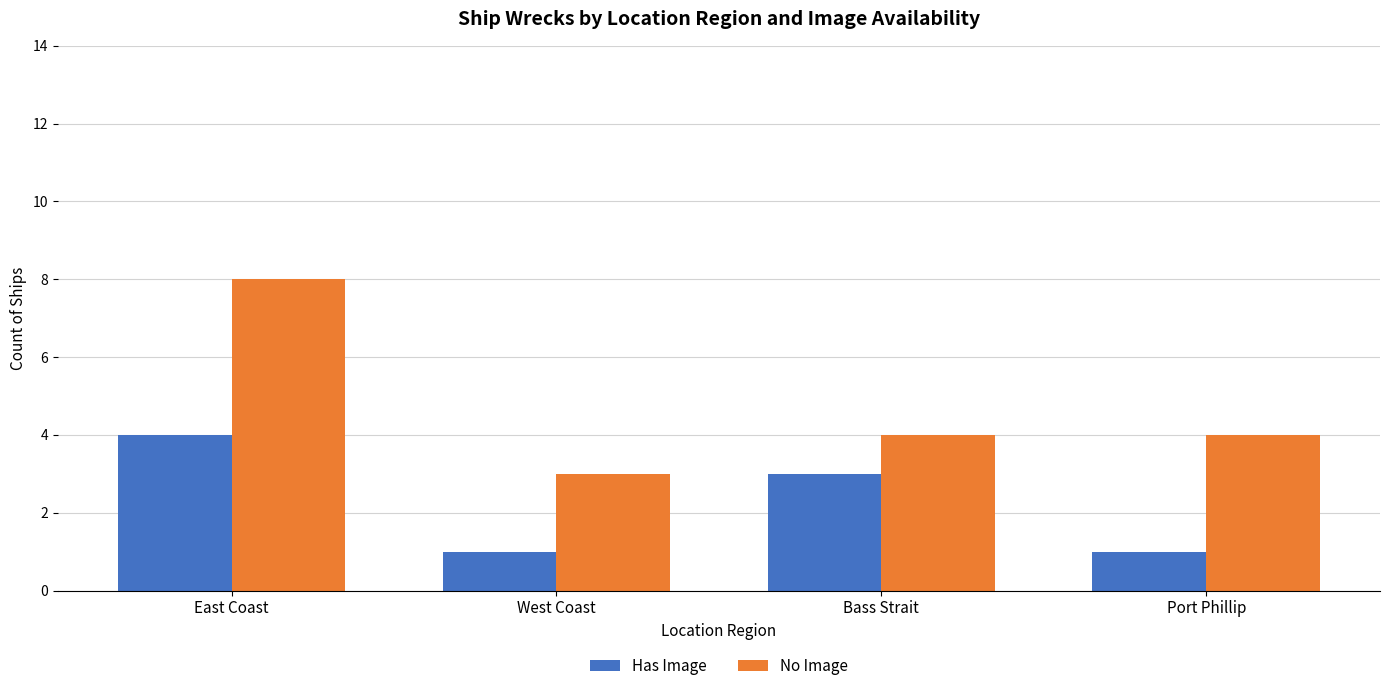

How many groups of bars are there?

4